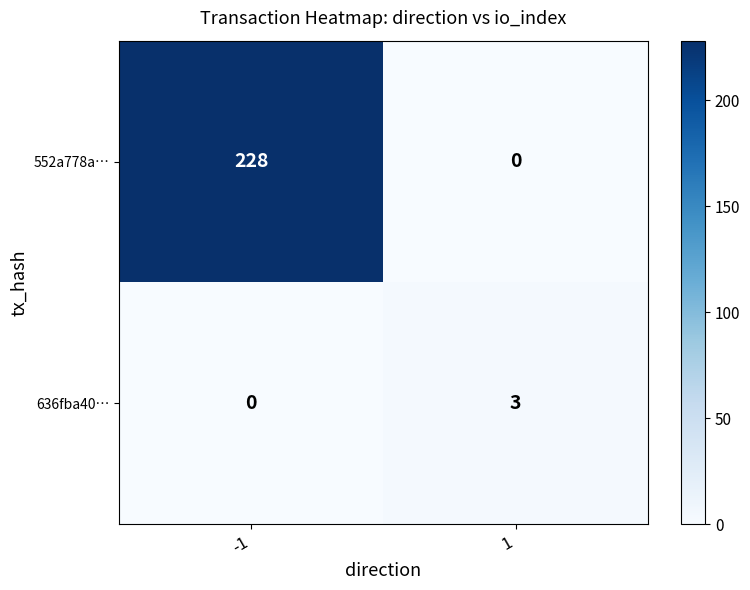

List the series in order of their peak value, lowest first.

636fba40…, 552a778a…